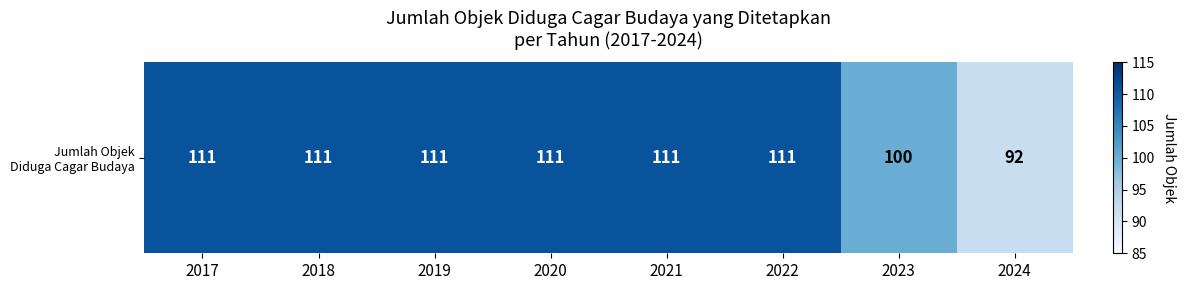

Is it true that the value at 2017 is 111?

True